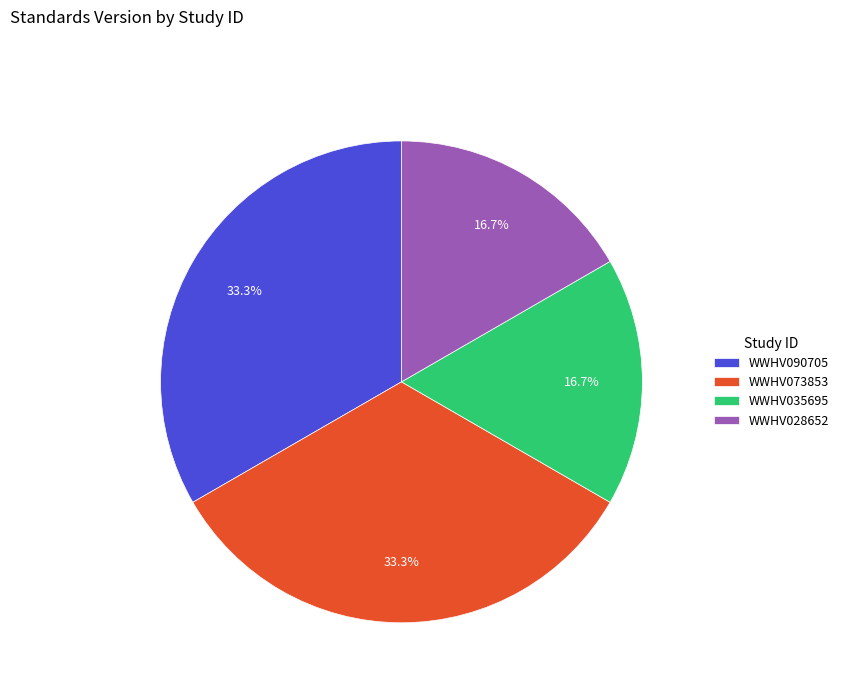

To the nearest percent, what is the average slice percentage?

25%